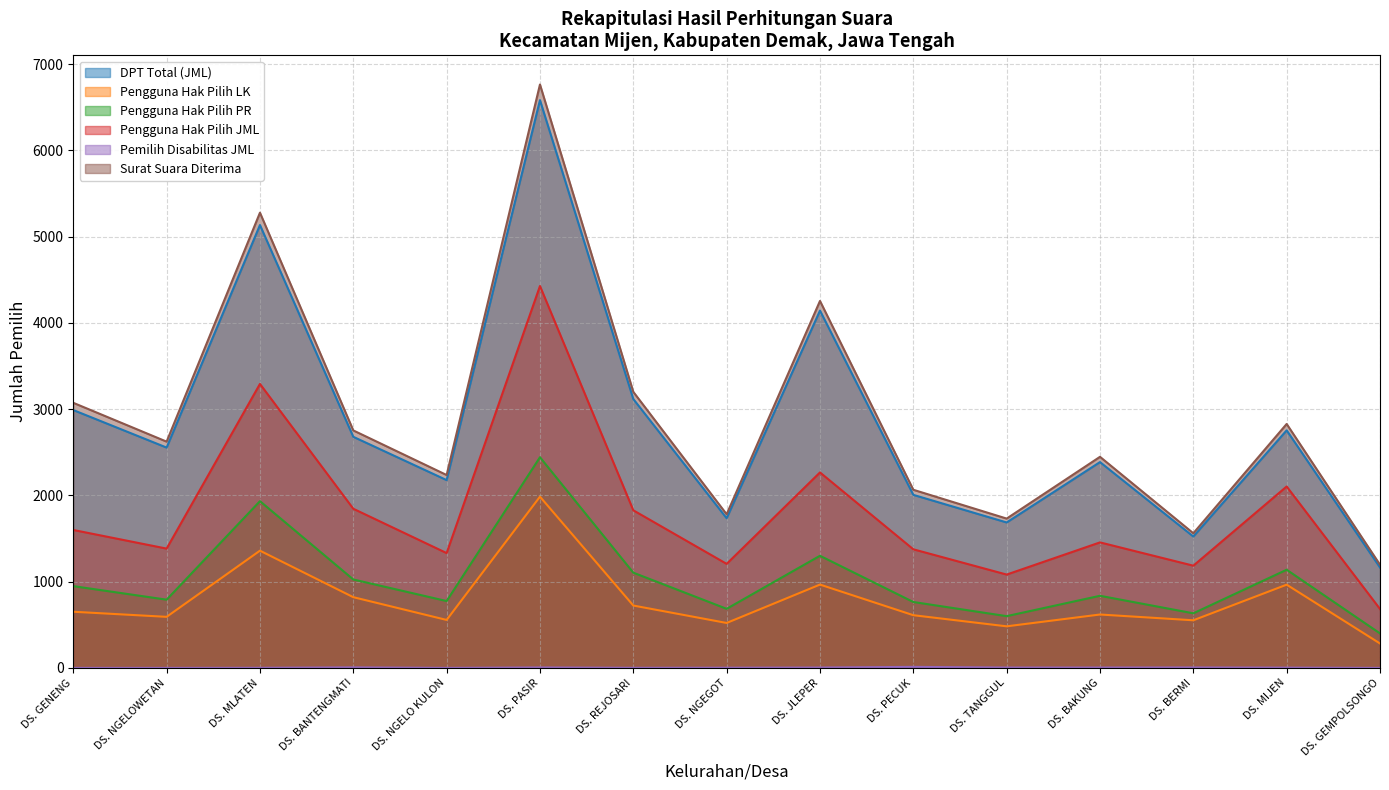

At which category does Pengguna Hak Pilih JML reach its first local valley?

DS. NGELOWETAN